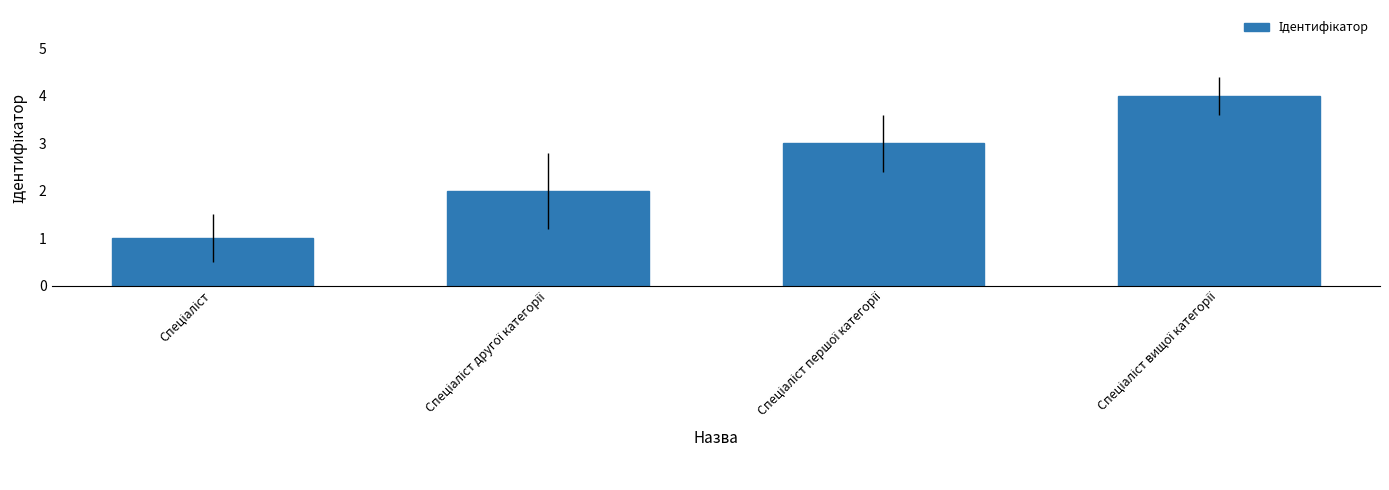

What is the maximum value shown in the chart?

4